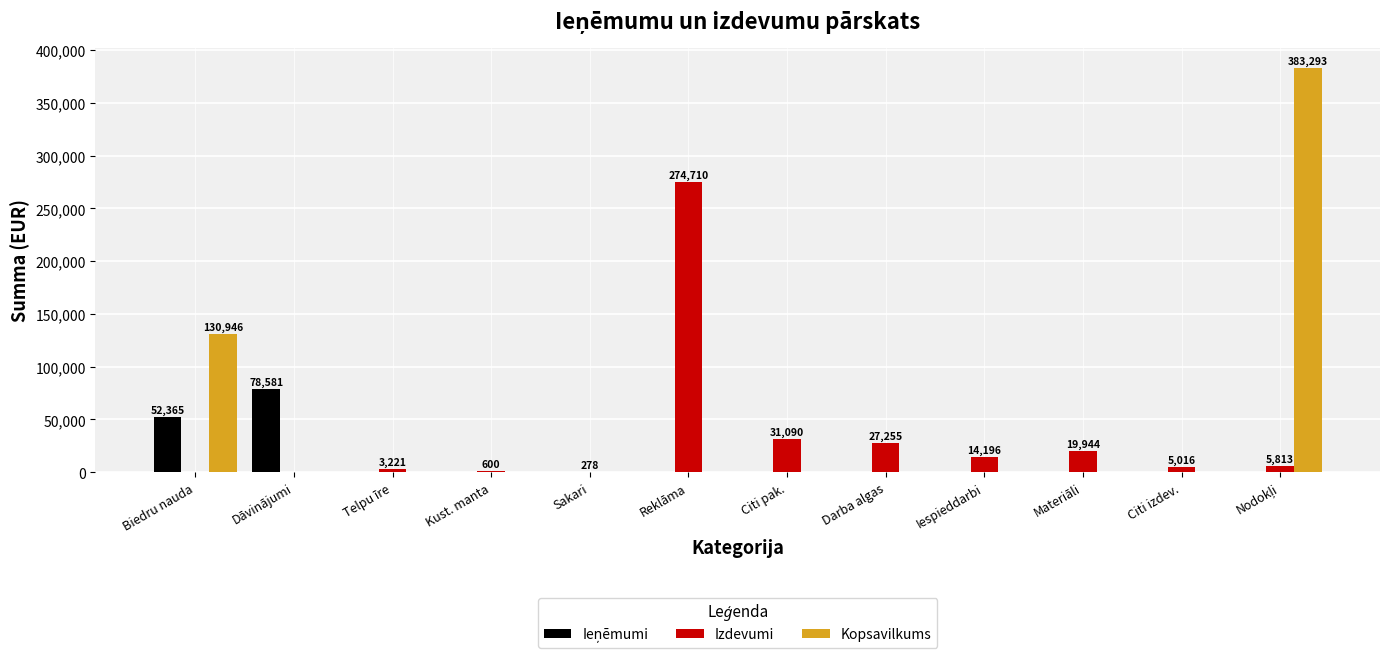

What is the greatest value displayed?

383293